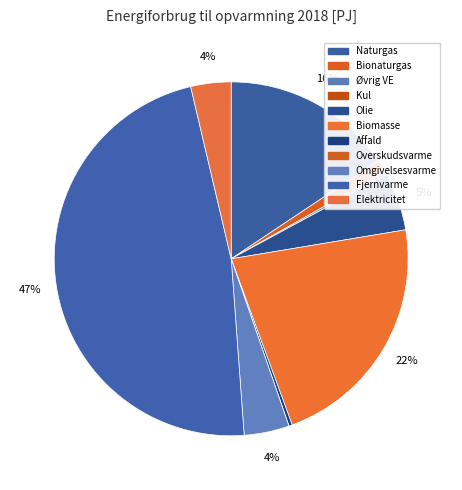

How much of the chart is everything except Naturgas?

84.4%